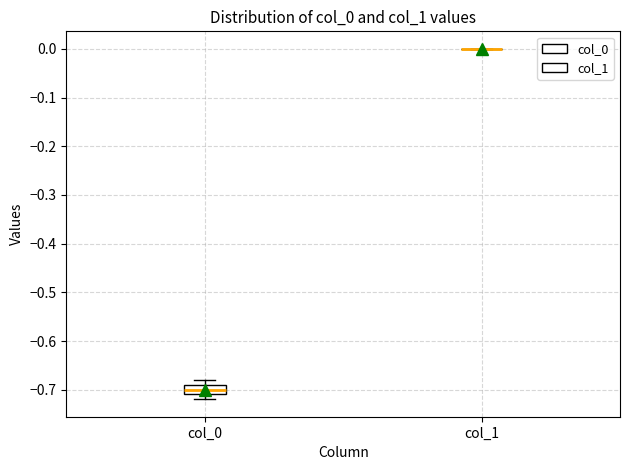

Which box is the tallest, from its lower edge to its upper edge?

col_0